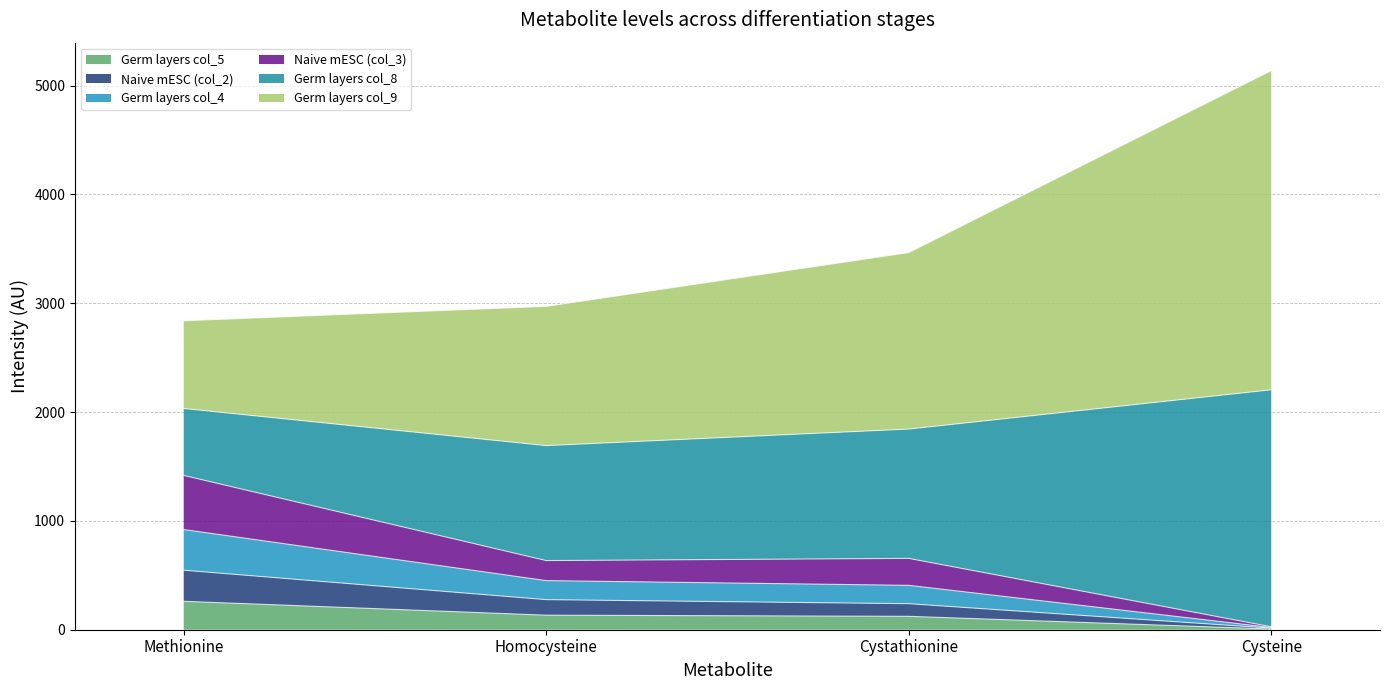

What is the highest value of the Germ layers col_5 series?

261.2